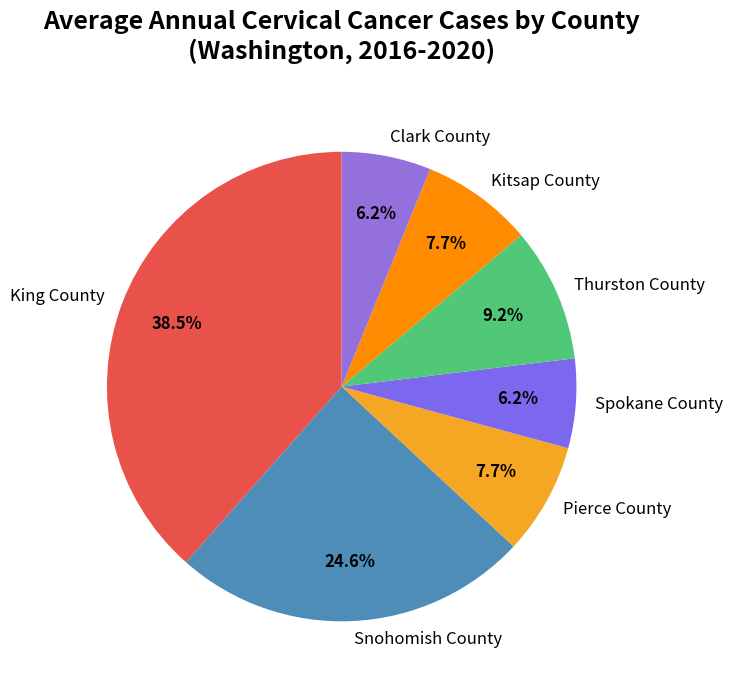

What is the largest slice in the pie chart?

King County